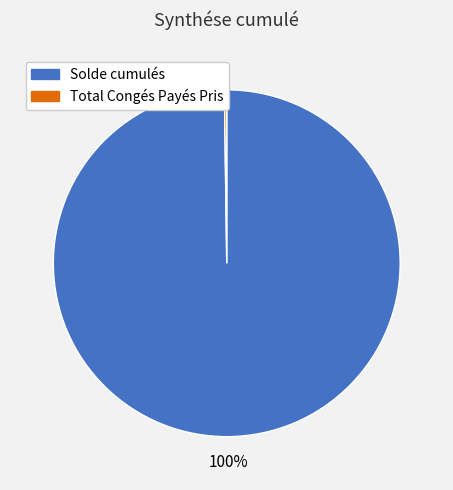

To the nearest percent, what is the average slice percentage?

50%